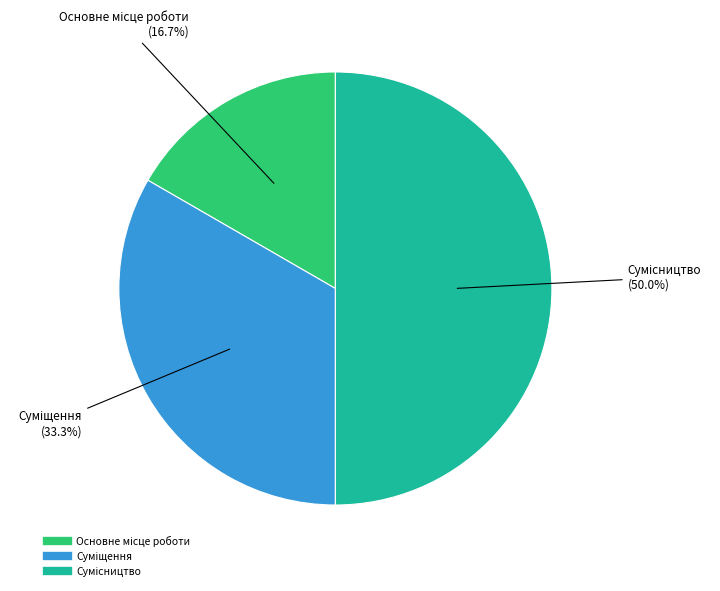

Do Основне місце роботи and Суміщення together represent more than half of the pie?

No